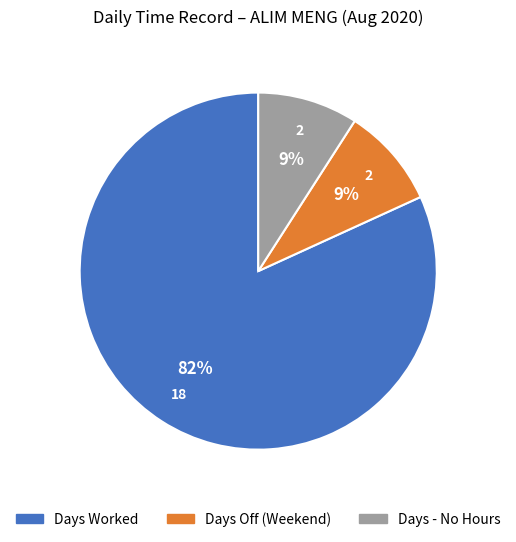

To the nearest percent, what is the difference between the largest and smallest slice percentages?

73%